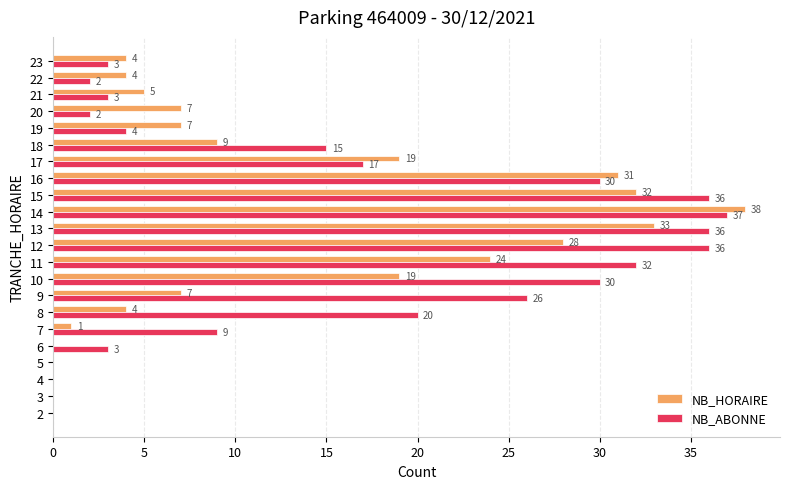

What is the total value across all series at 21?

8